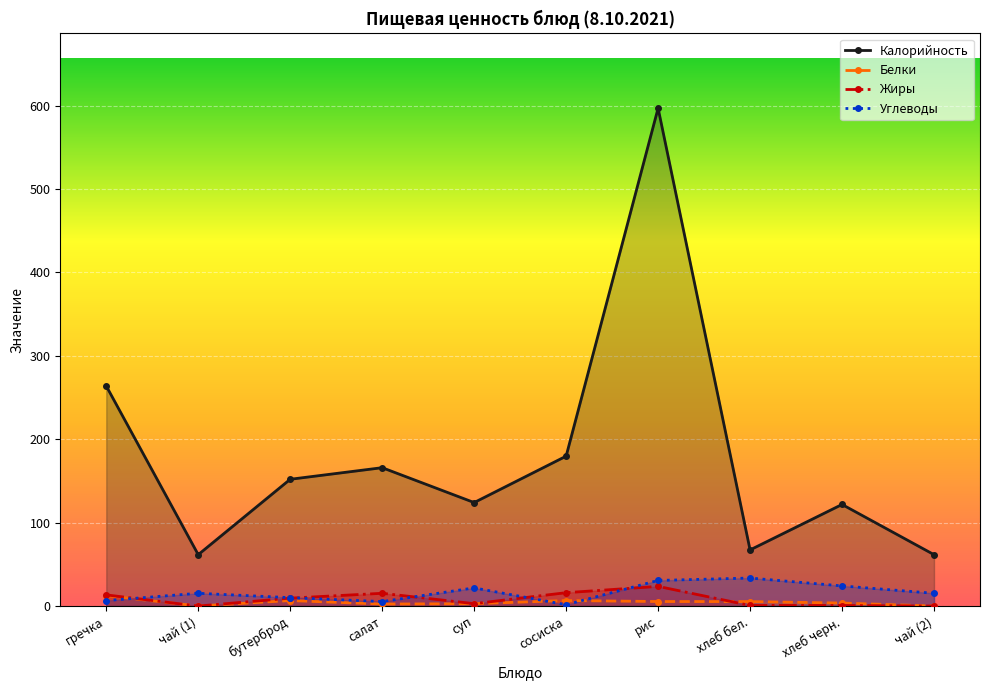

True or false: Белки has more than 0 interior local peaks.

True